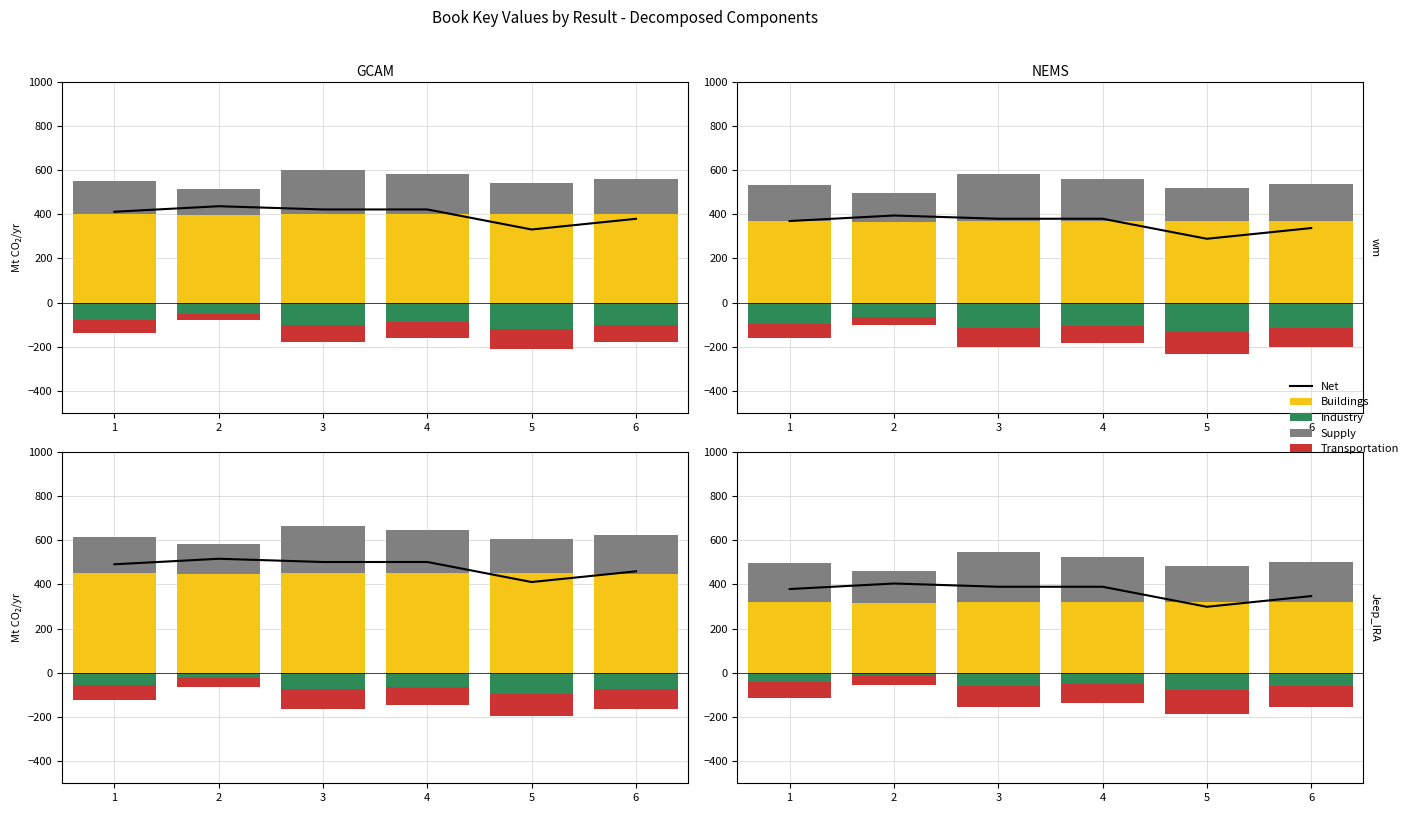

Reading right to left, transcribe all the data shown in this chart.

Net: 347.0	298.6	389.3	389.2	403.9	378.9
Buildings: 319.0	320.6	321.3	321.2	315.9	320.9
Supply: 184.0	164.0	204.0	224.0	144.0	174.0
Industry: -60.0	-80.0	-50.0	-60.0	-10.0	-40.0
Transportation: -96.0	-106.0	-86.0	-96.0	-46.0	-76.0